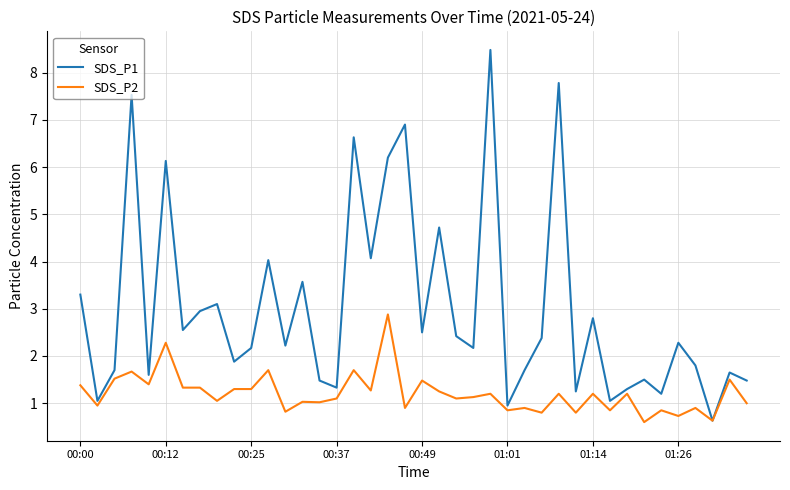

Which series has the largest total across all categories?

SDS_P1